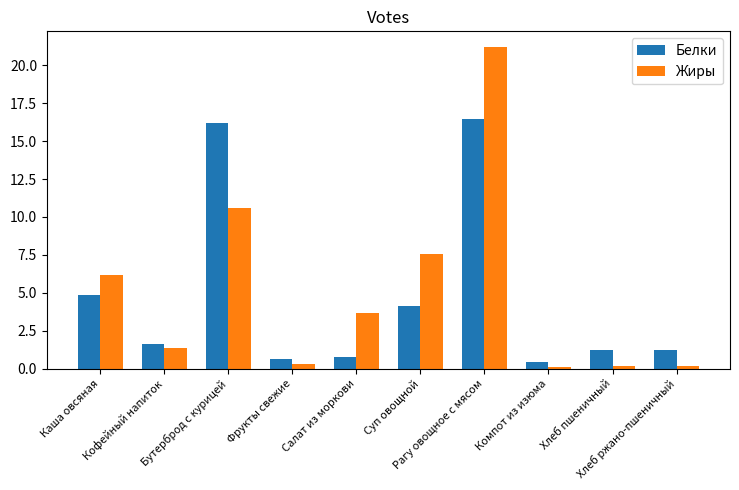

Reading left to right, list all the values displayed in this chart.

Белки: 4.9	1.6	16.2	0.7	0.7	4.1	16.5	0.4	1.2	1.2
Жиры: 6.2	1.4	10.6	0.3	3.7	7.6	21.2	0.1	0.2	0.2